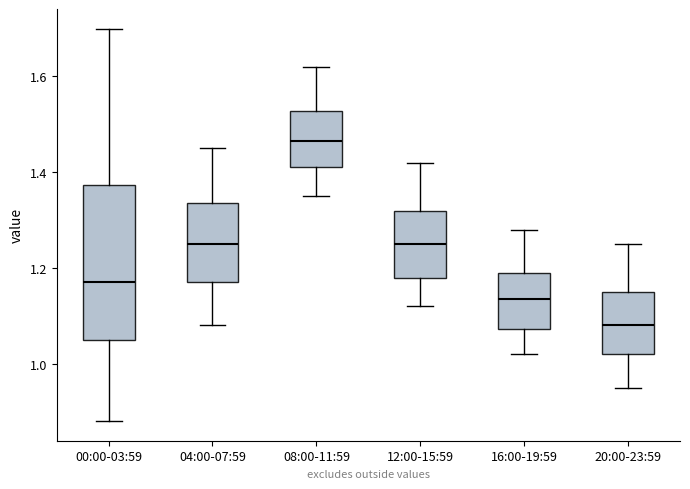

Which box has the lowest median line?

20:00-23:59